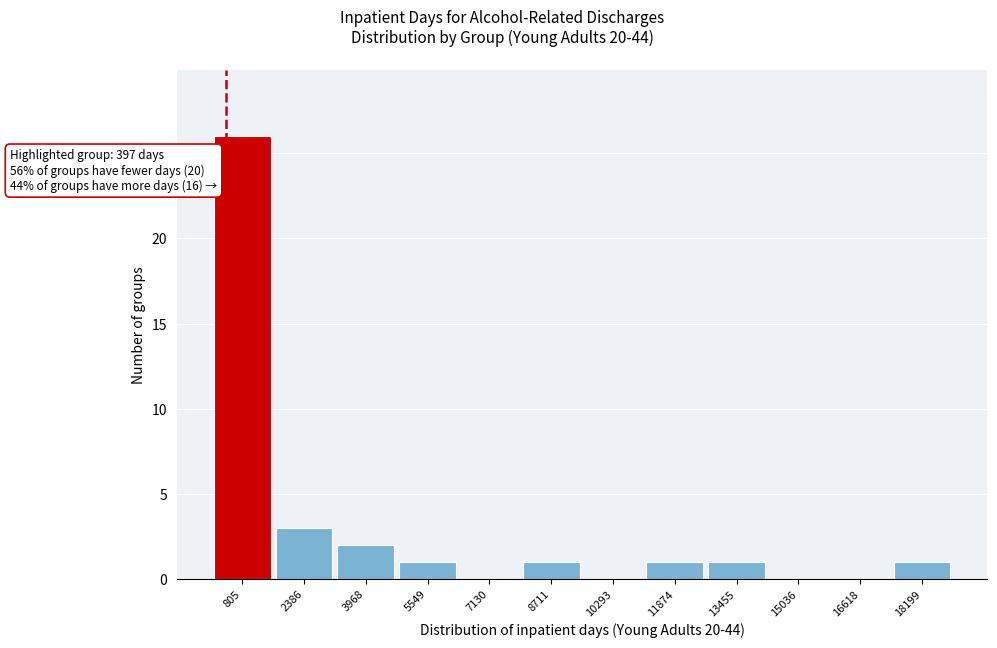

Which range on the x-axis has the tallest bar?

0 to 1600